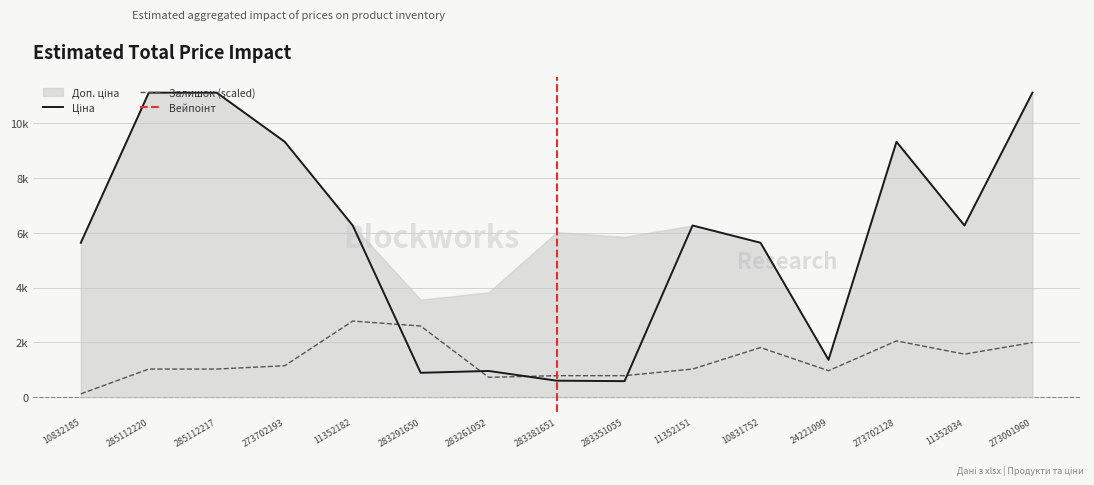

What is the total value across all series at 10832185?

5756.8